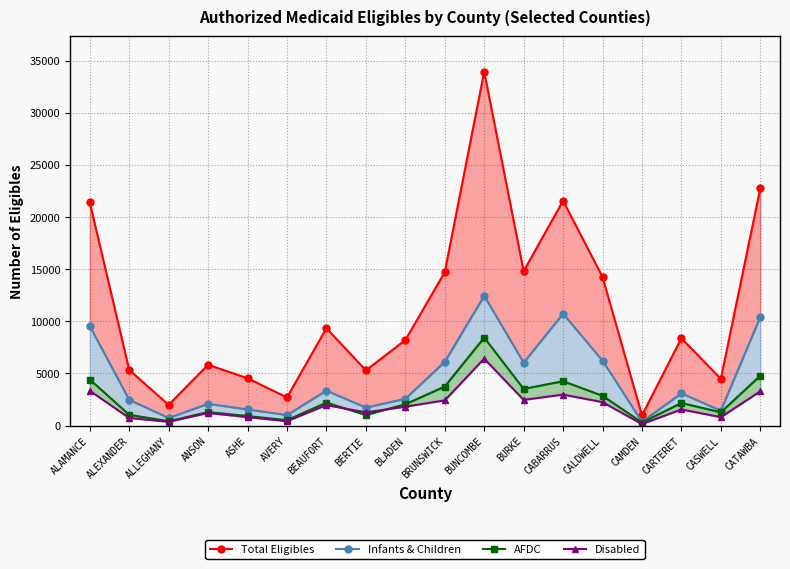

True or false: AFDC and Total Eligibles intersect in this chart.

False